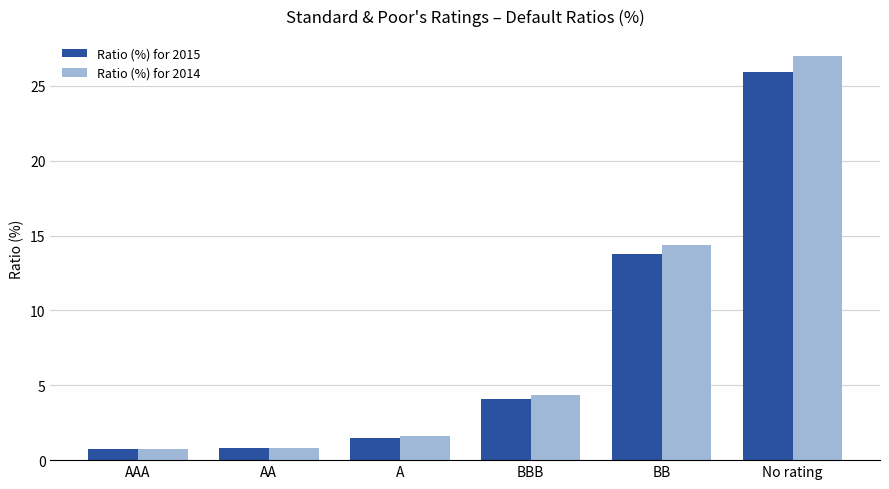

List the series in order of their peak value, lowest first.

Ratio (%) for 2015, Ratio (%) for 2014